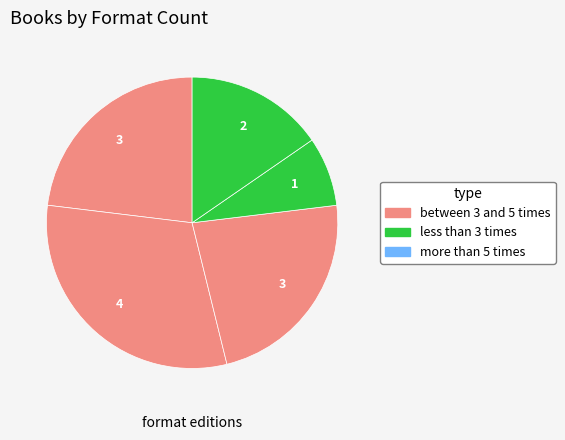

How many slices are in this pie chart?

5